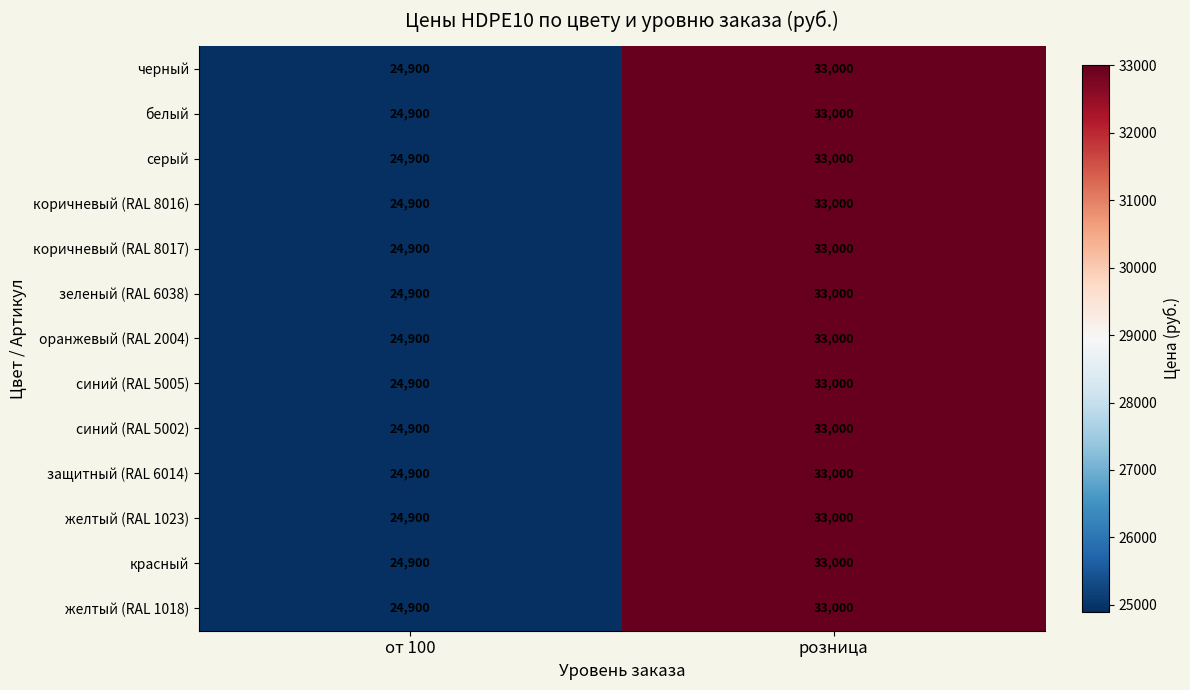

How many categories are shown in the chart?

2